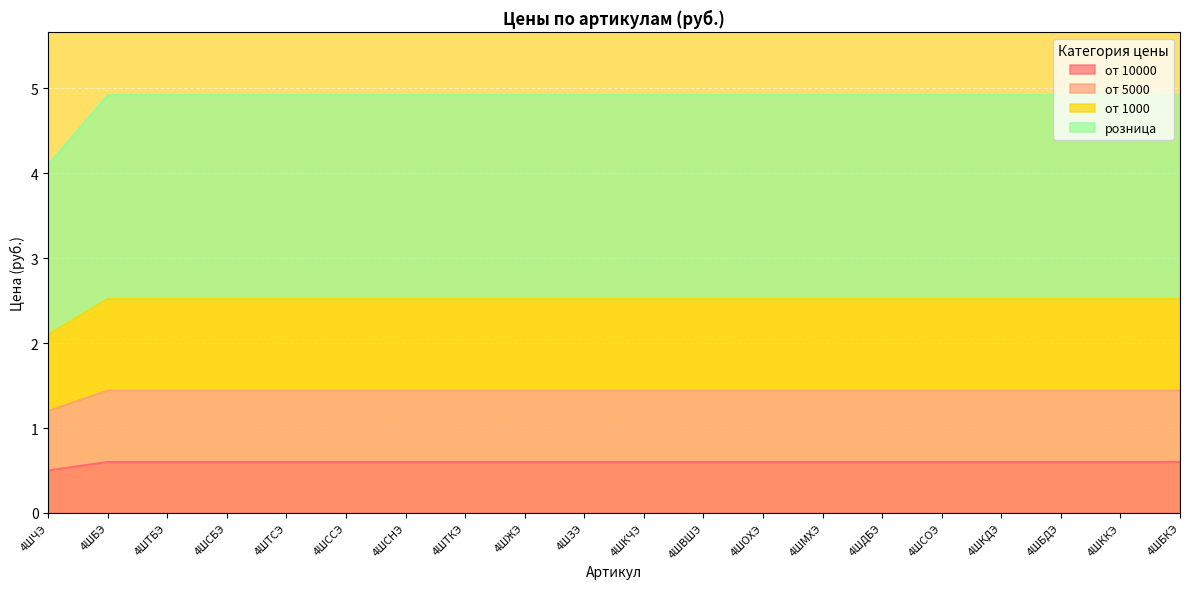

Is the value of розница at 4ШТБЭ greater than the value of от 10000 at 4ШТКЭ?

Yes